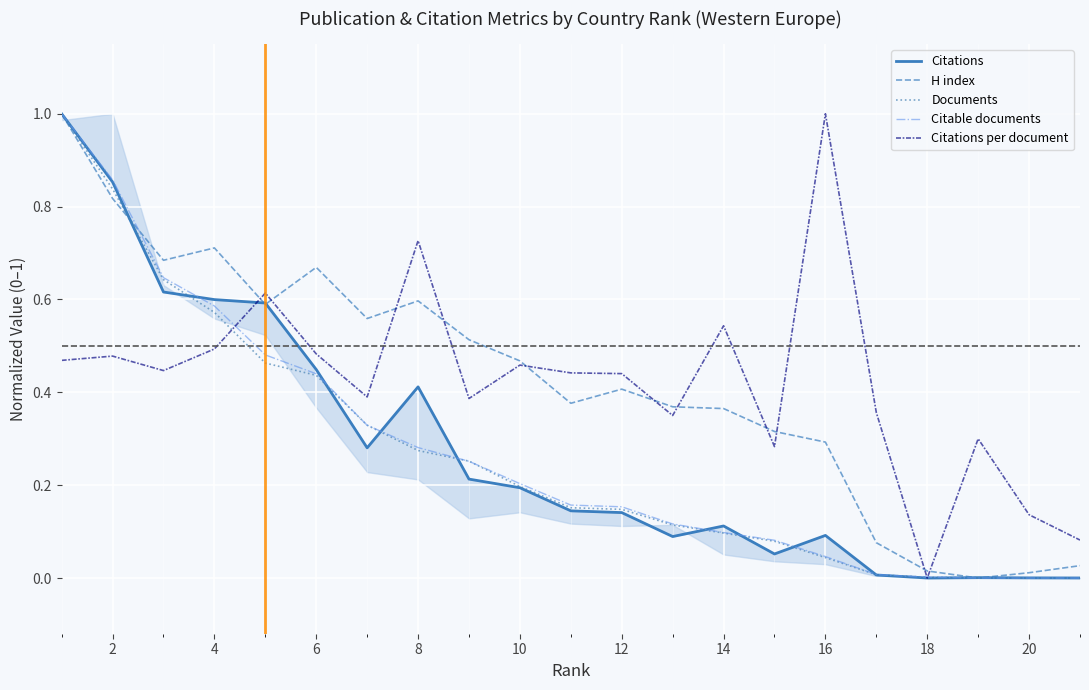

True or false: Citations and H index cross at least once.

True